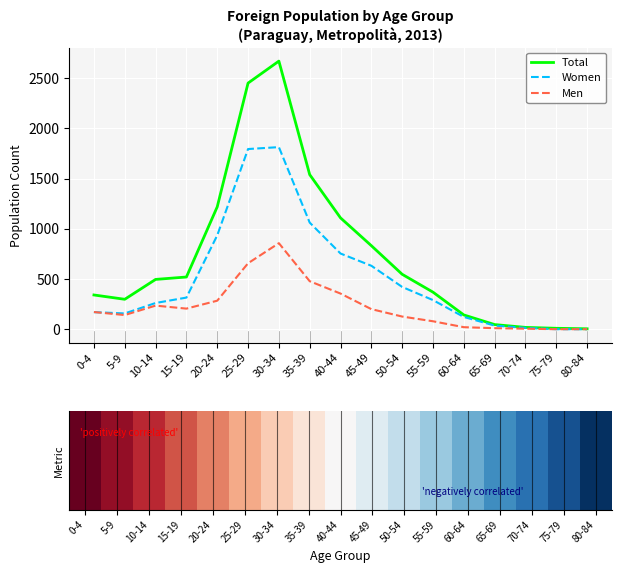

What position from the right is 80-84?

1